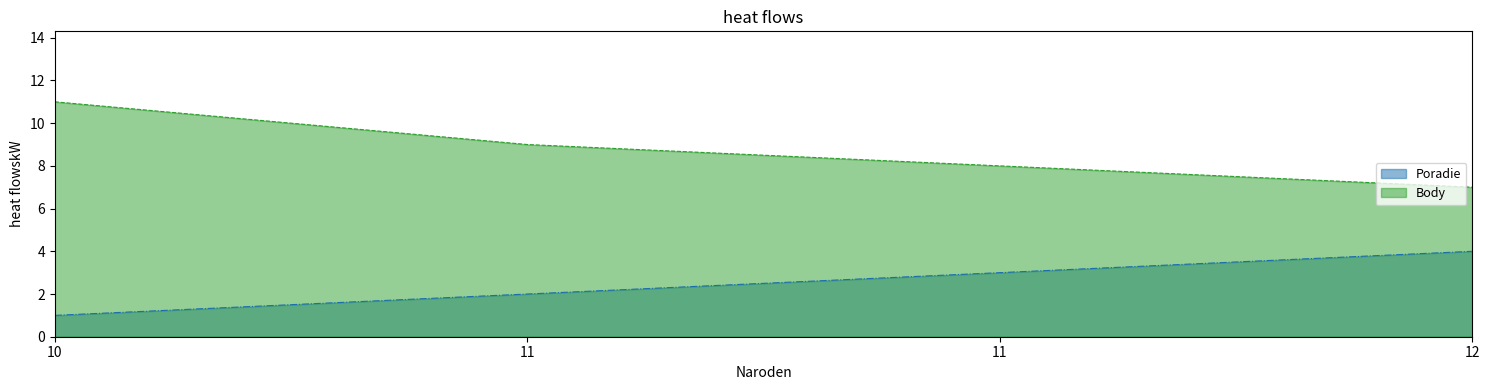

True or false: Poradie and Body intersect in this chart.

False